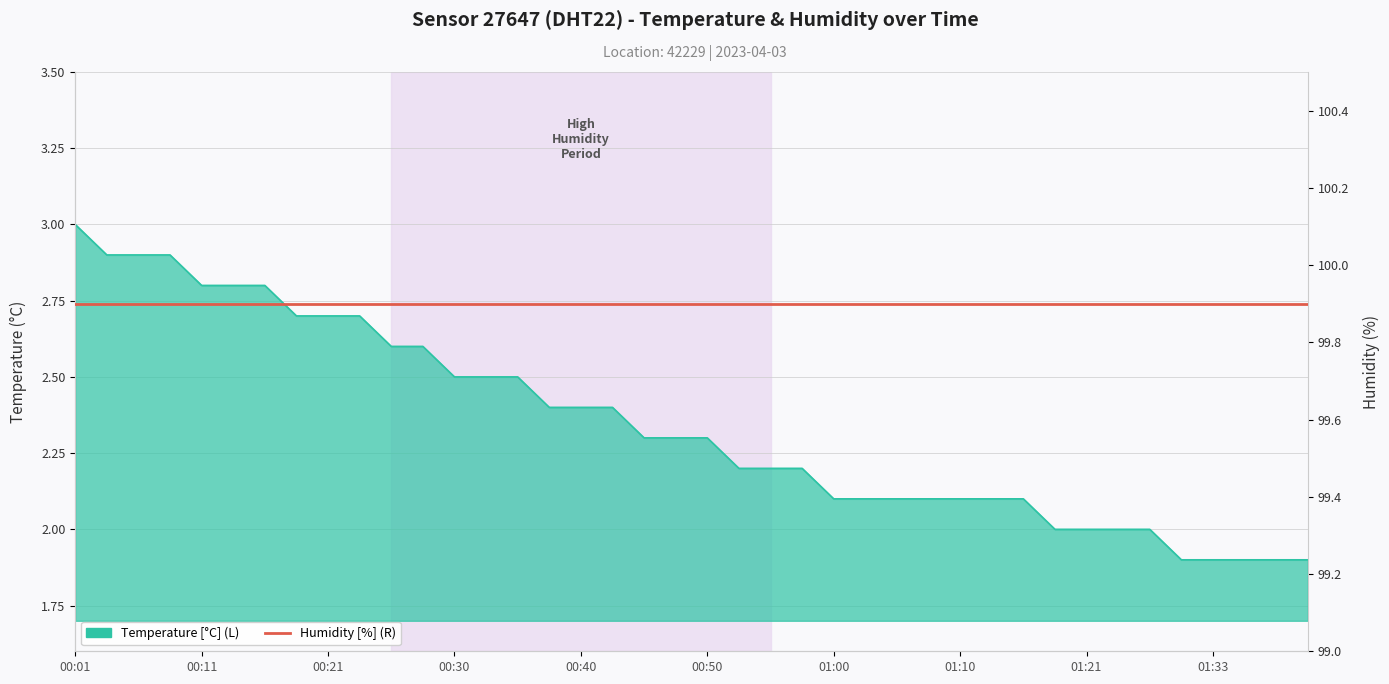

Where is the data nearest to the value 2?

01:18